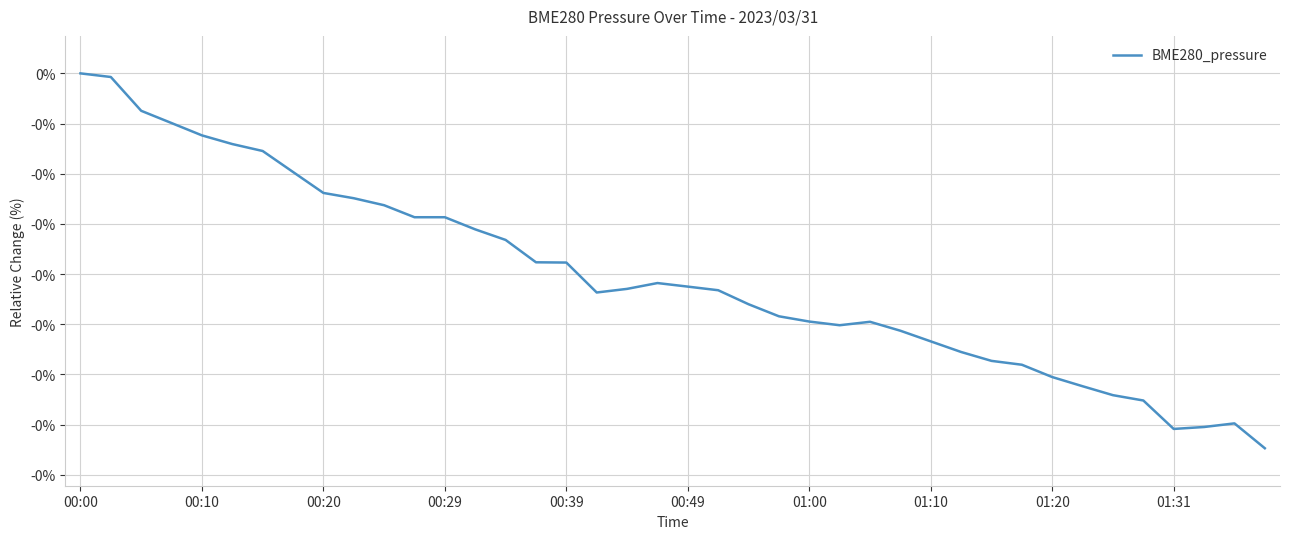

Does the chart display data point markers on the line(s)?

No